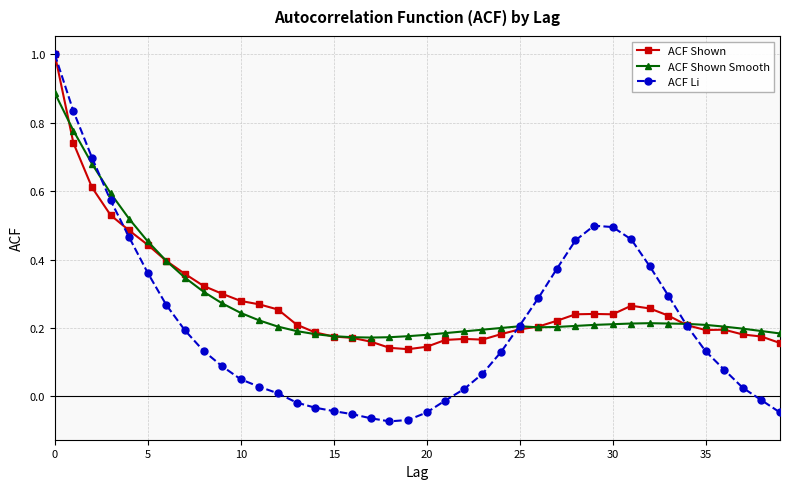

How many data points does each series have?

40